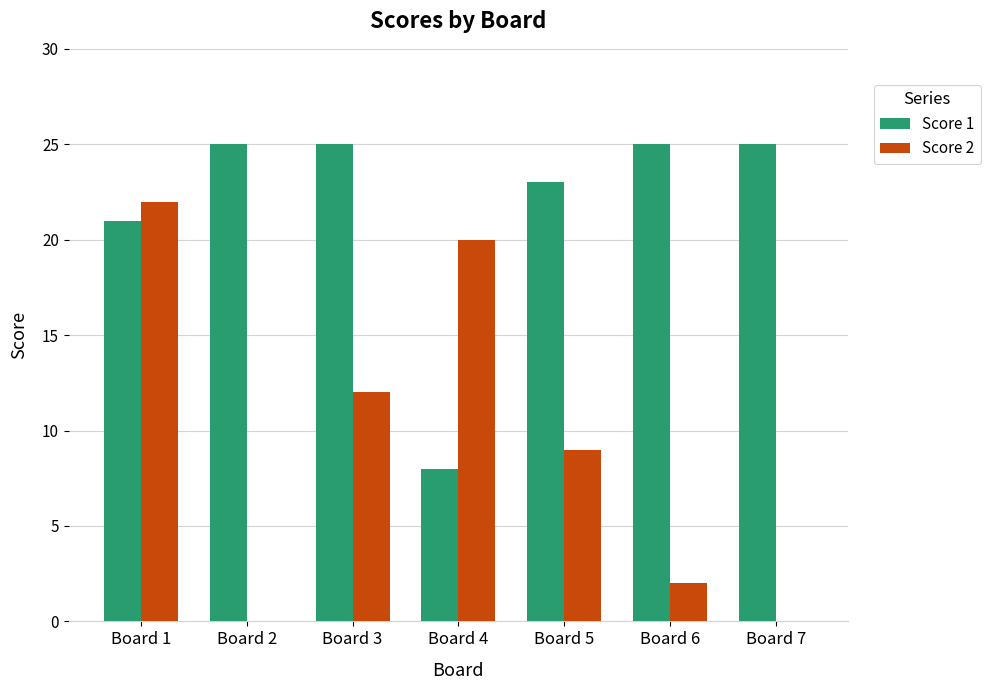

What is the difference between the Score 2 values at Board 7 and Board 1?

22